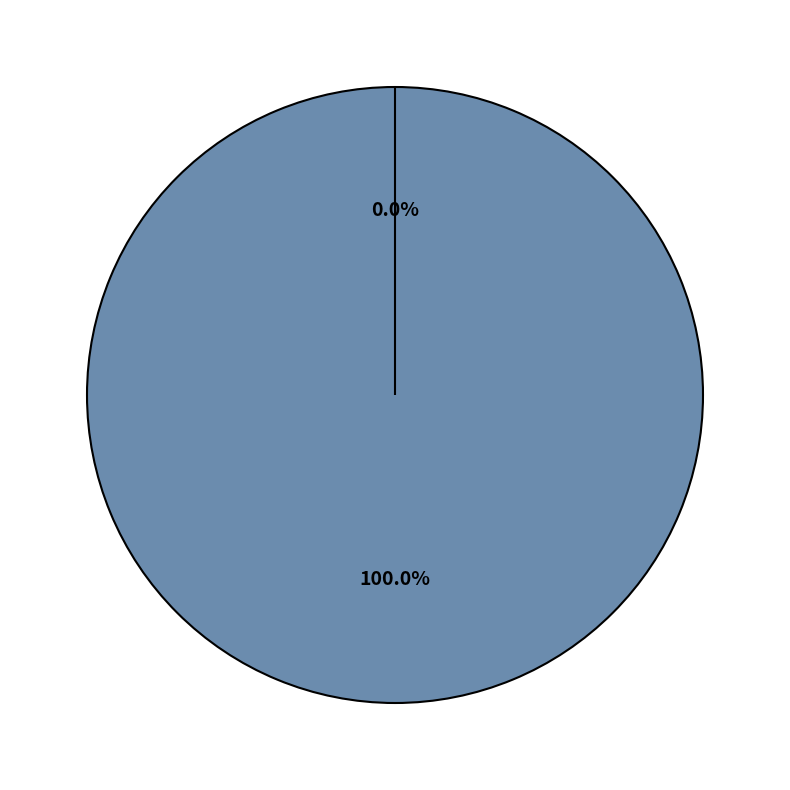

To the nearest percent, what is the difference between the largest and smallest slice percentages?

100%